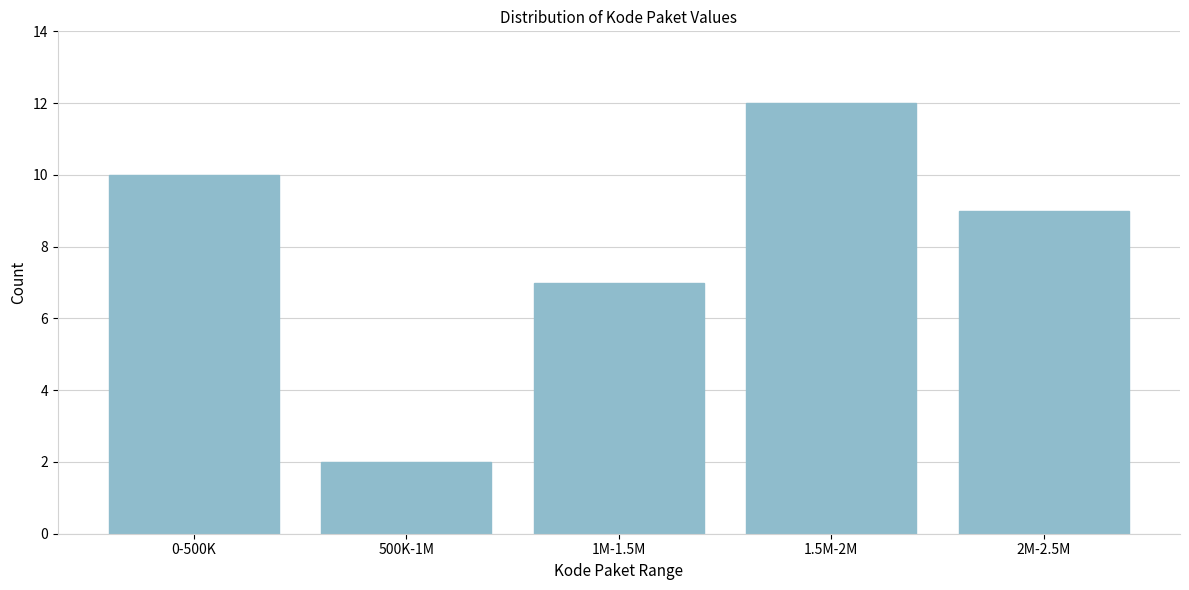

Reading right to left, list all the values displayed in this chart.

9	12	7	2	10